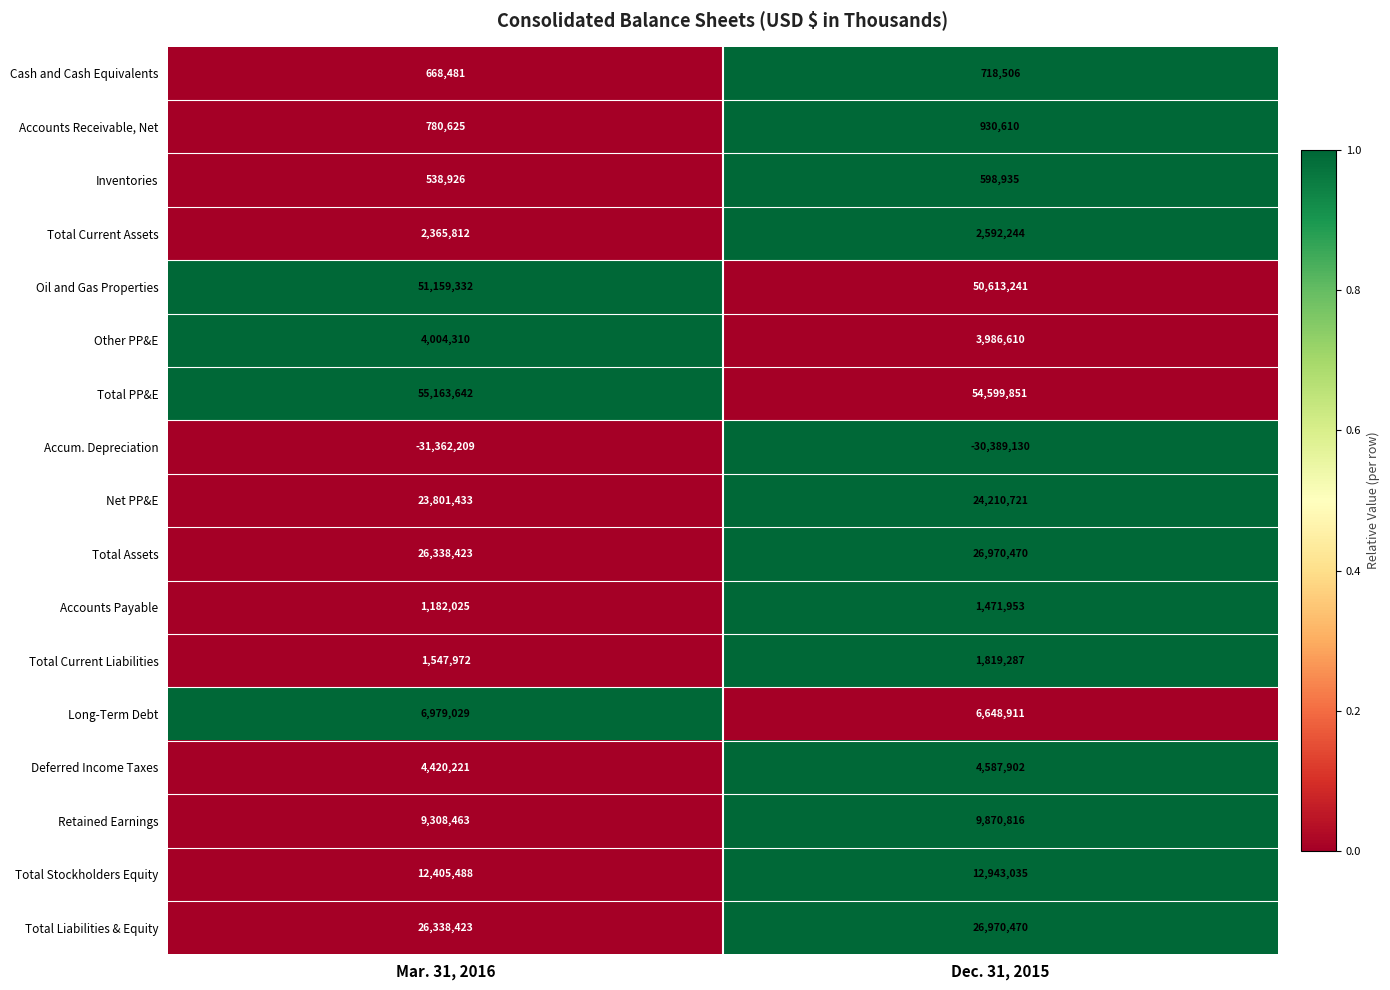

What value does the Accounts Receivable, Net series have at Dec. 31, 2015?

930610